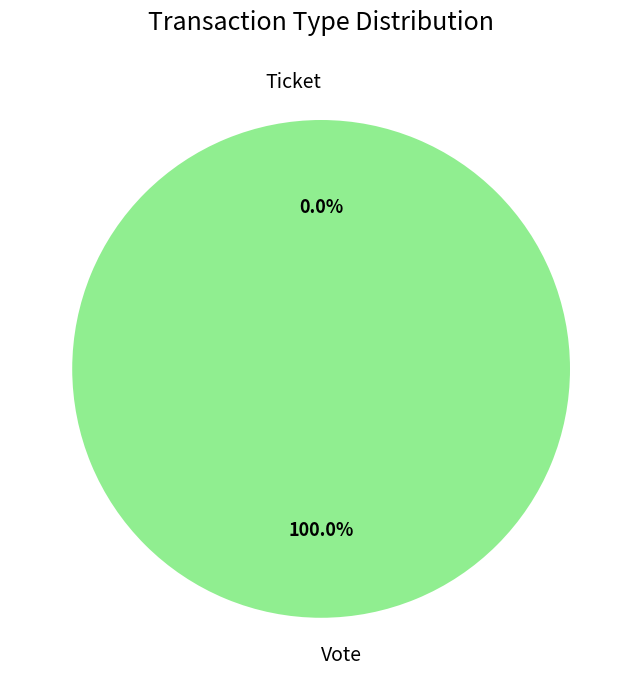

Which slice is the largest?

Vote